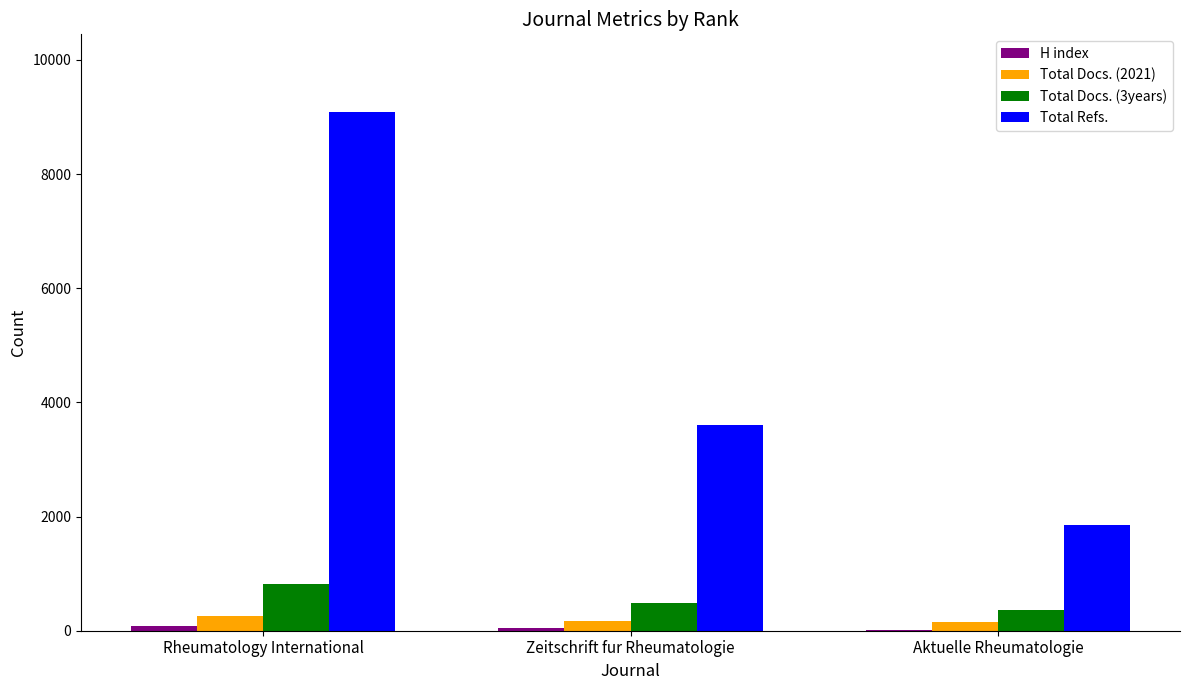

What is the total value across all series at Zeitschrift fur Rheumatologie?

4278